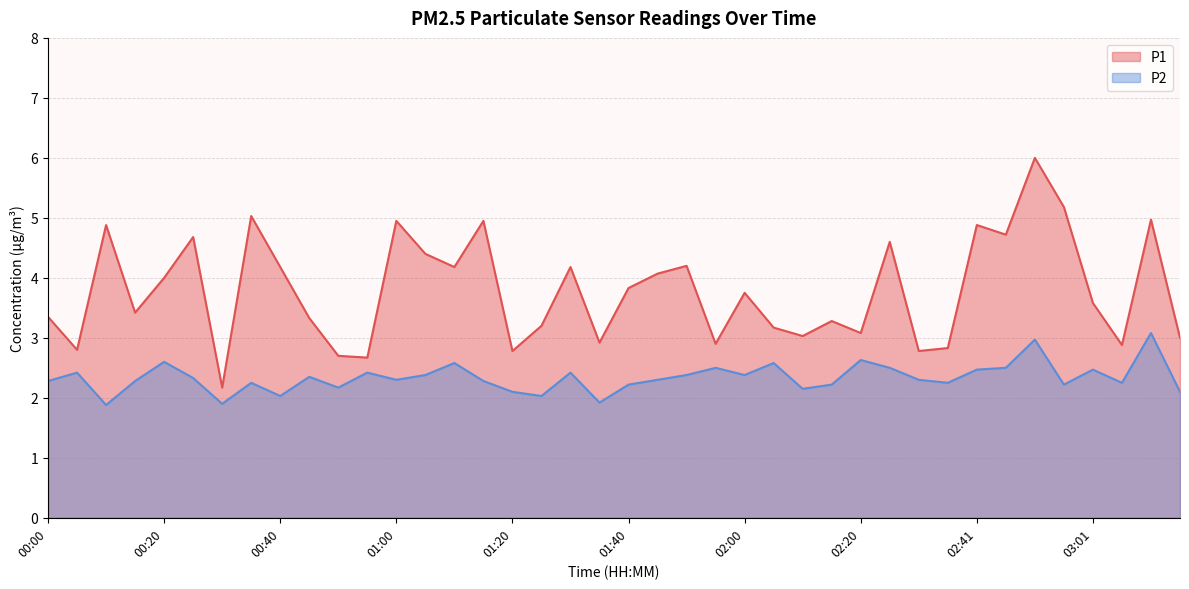

What is the difference between the maximum and minimum values in the P1 series?

3.8